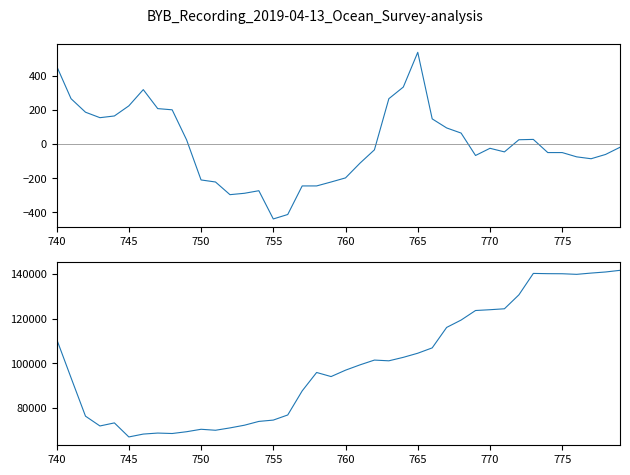

Reading left to right, transcribe all the data shown in this chart.

Temp+pH signal: 455.6	264.6	185.6	153.6	163.7	222.7	317.7	206.6	199.7	23.7	-210.4	-222.3	-296.3	-288.3	-273.3	-438.3	-412.3	-245.4	-245.4	-222.4	-198.4	-112.4	-34.3	264.6	332.7	535.6	146.6	93.6	63.6	-67.4	-25.4	-46.4	24.6	26.6	-50.4	-50.4	-75.4	-86.4	-61.4	-19.4
Sal+Course signal: 110902.0	93565.0	76389.0	72000.0	73374.0	67087.0	68373.0	68825.0	68624.0	69426.0	70519.0	70080.0	71131.0	72334.0	74040.0	74630.0	76918.0	87694.0	95934.0	94103.0	96961.0	99338.0	101479.0	101153.0	102707.0	104546.0	106938.0	116091.0	119386.0	123660.0	124016.0	124434.0	130658.0	140255.0	140145.0	140111.0	139843.0	140409.0	140897.0	141637.0